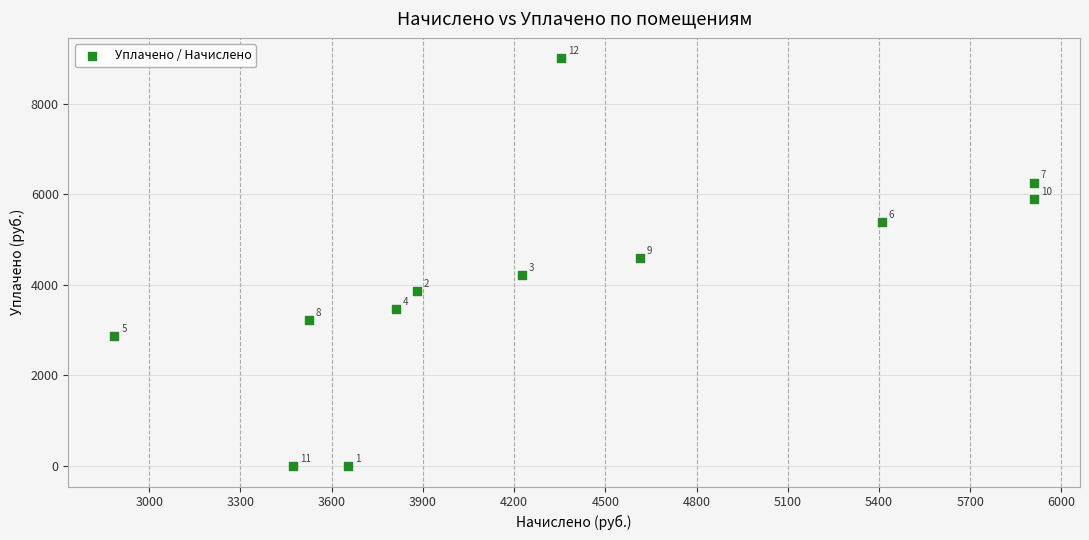

What Y value in the scatter plot is closest to 4500?

4593.8